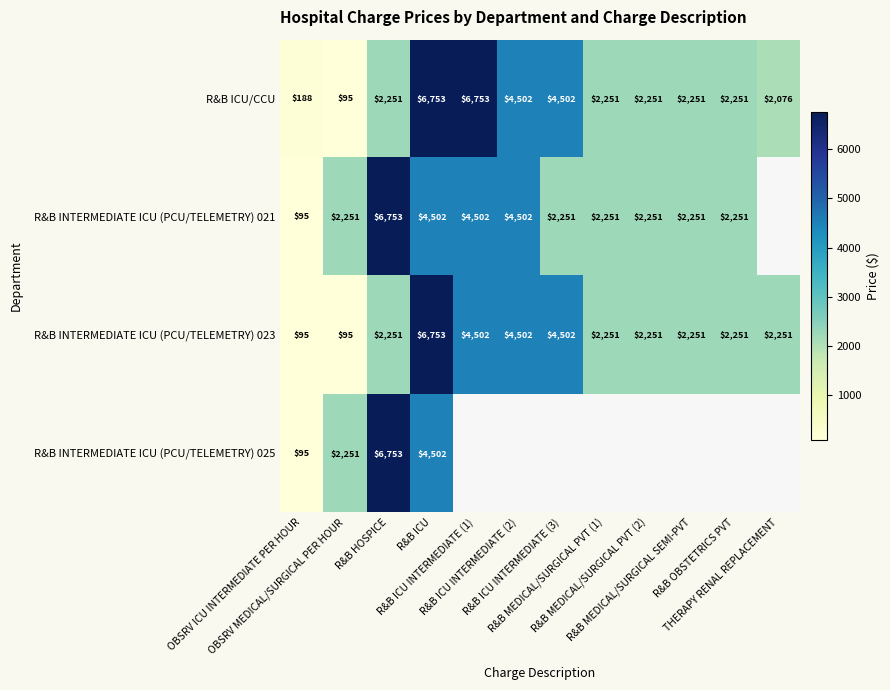

What is the average value of the R&B INTERMEDIATE ICU (PCU/TELEMETRY) 023 series?

2830